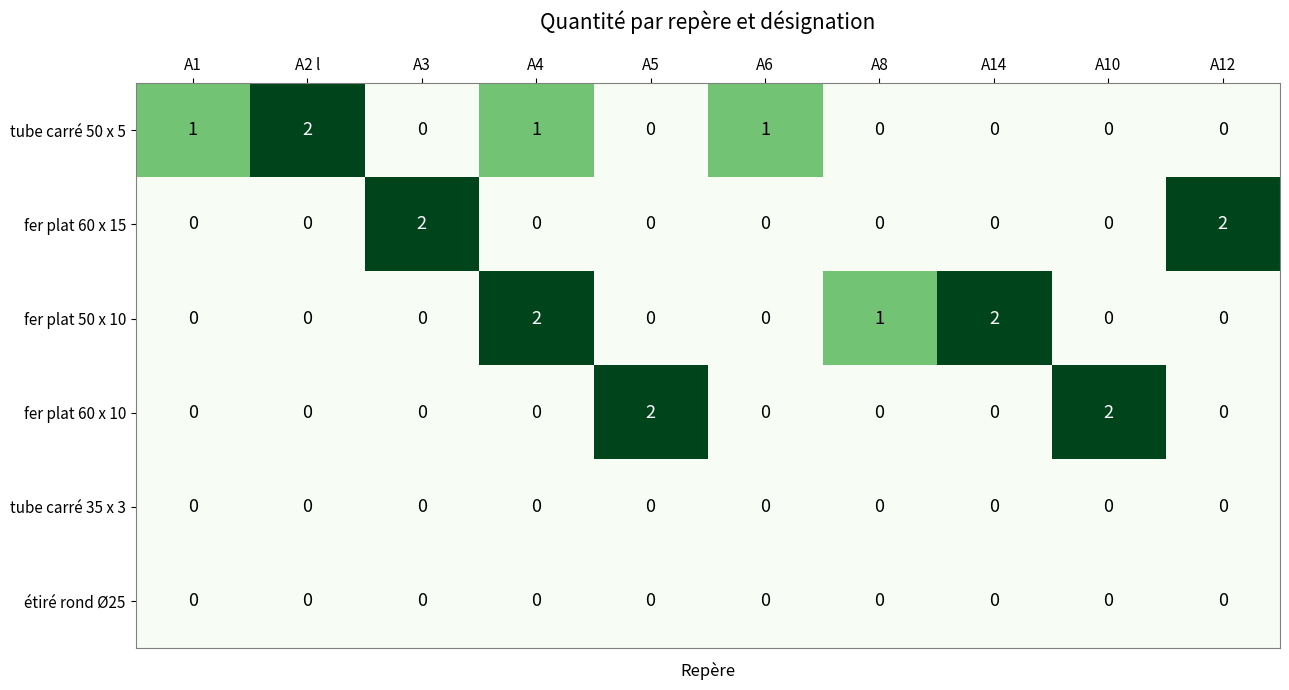

What is the total value across all series at A5?

2